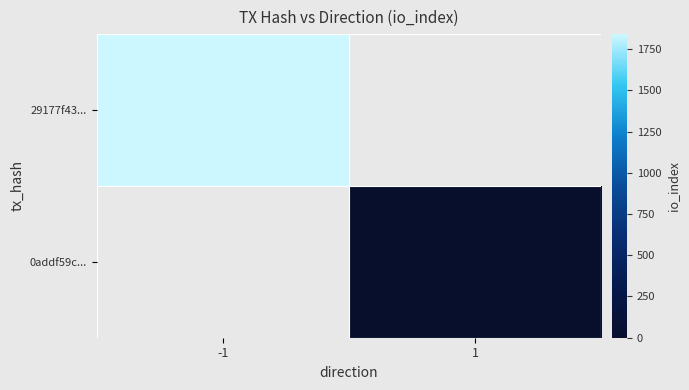

At which label does 0addf59c... reach its peak?

-1